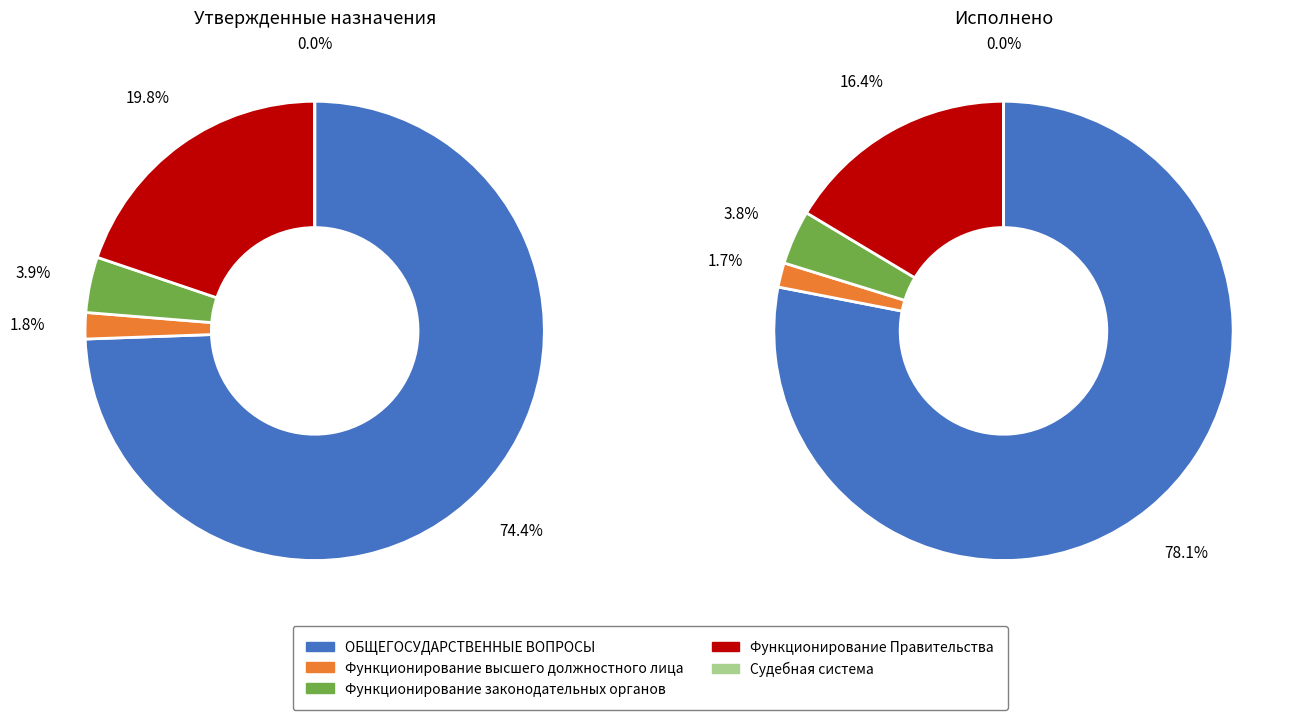

Count the number of slices in the pie.

5